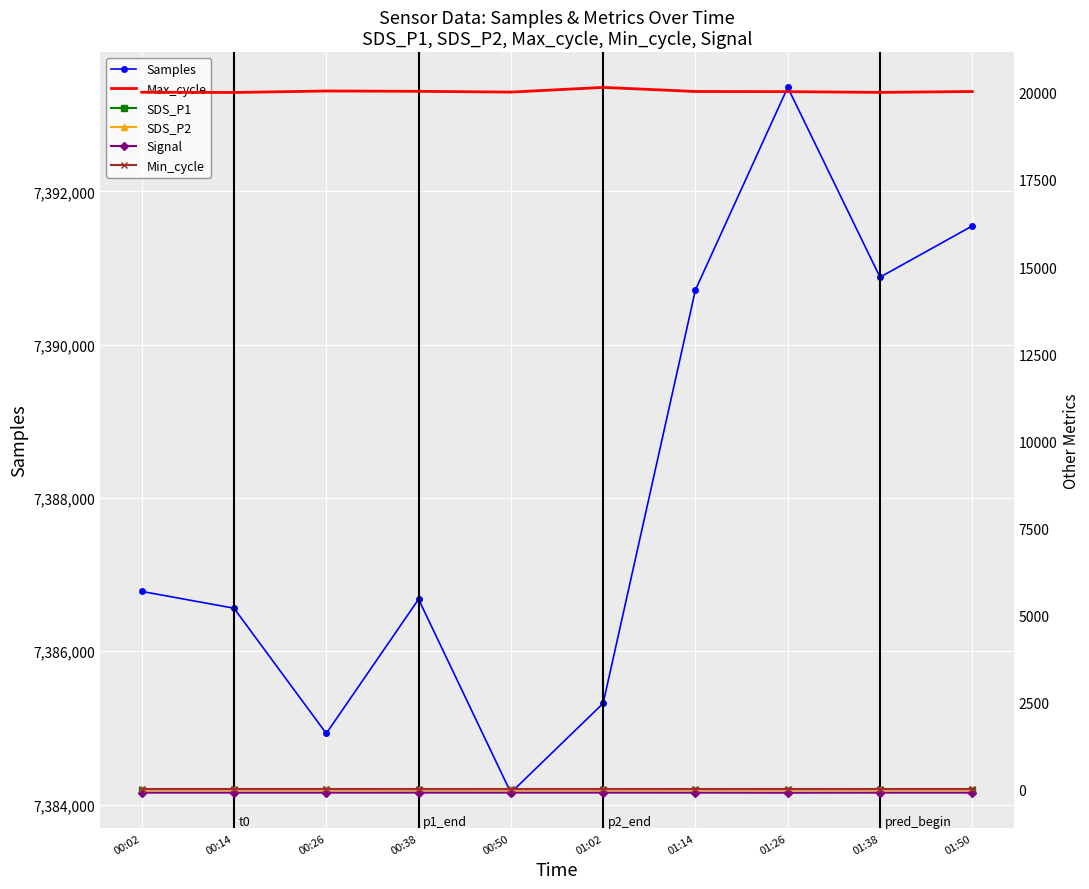

True or false: SDS_P2 and Signal cross at least once.

False